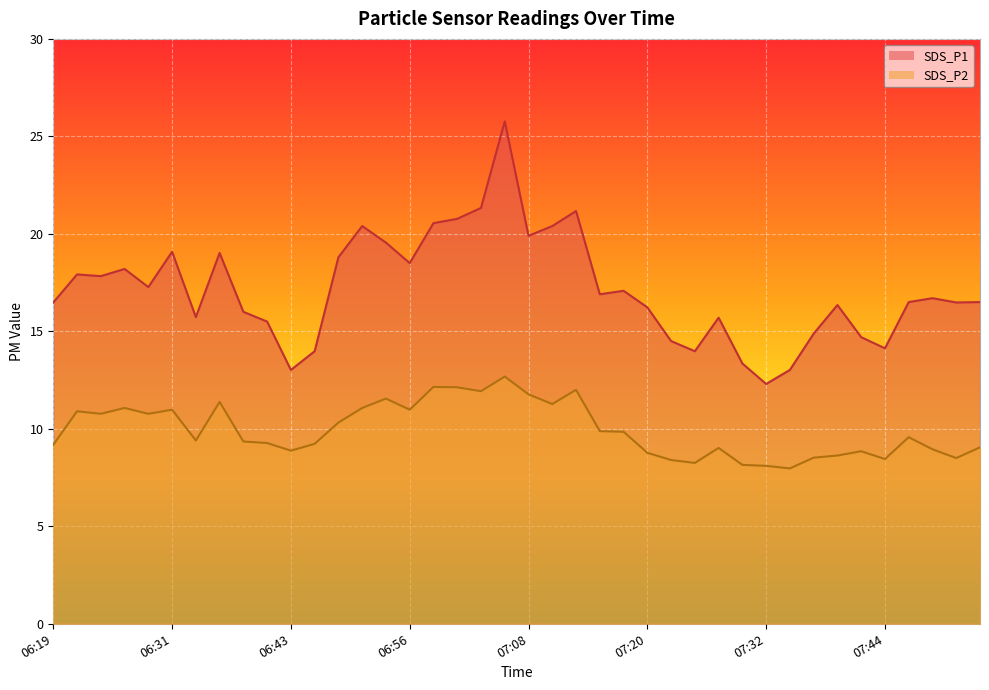

True or false: SDS_P1 has more than 2 points higher than both neighbors.

True